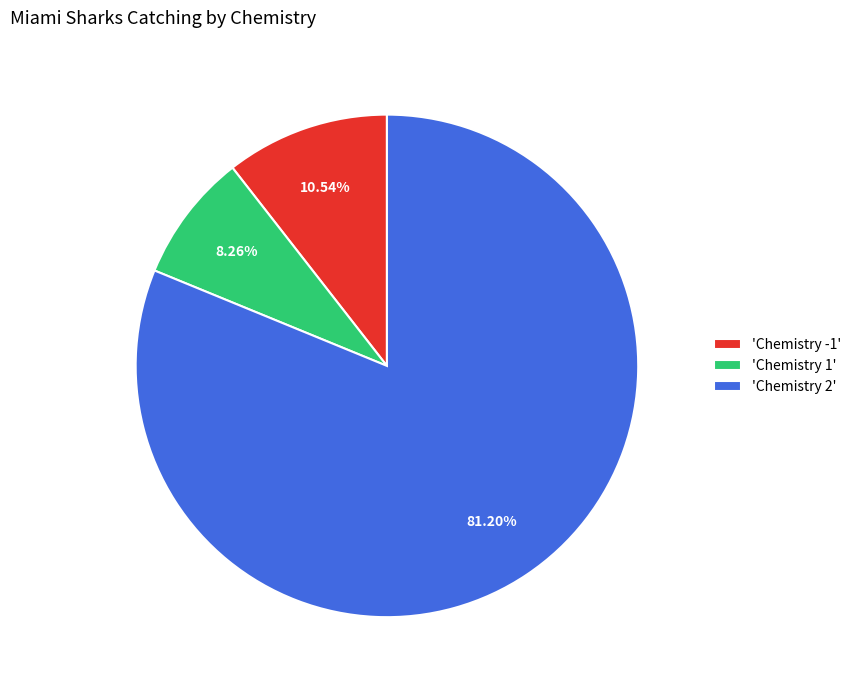

Is there a majority slice in this chart?

Yes